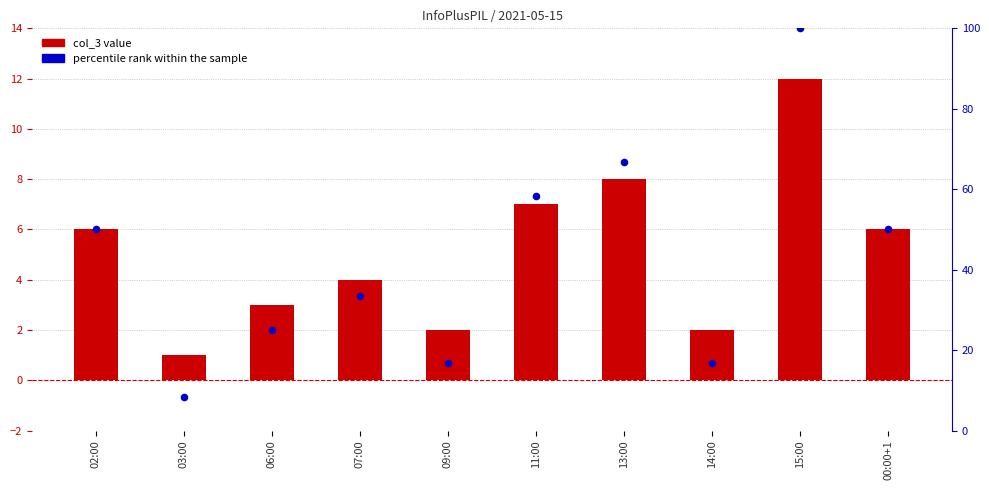

Which series contains the lowest Y value?

col_3